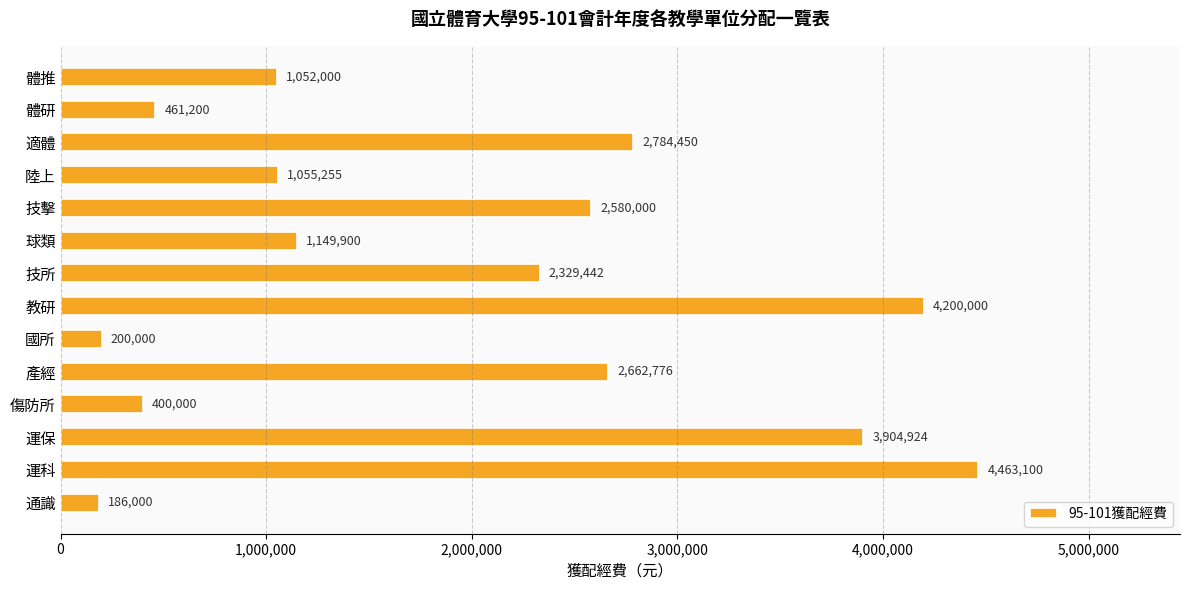

Reading bottom to top, what are all the values shown in this chart?

186000	4463100	3904924	400000	2662776	200000	4200000	2329442	1149900	2580000	1055255	2784450	461200	1052000